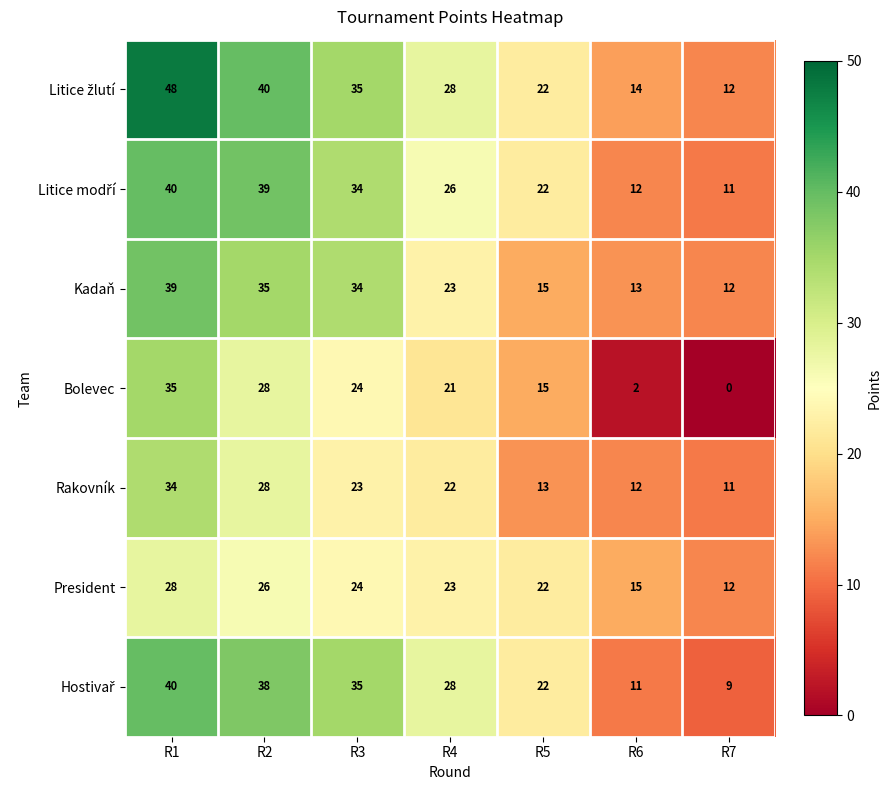

What is the difference between the Kadaň values at R2 and R5?

20